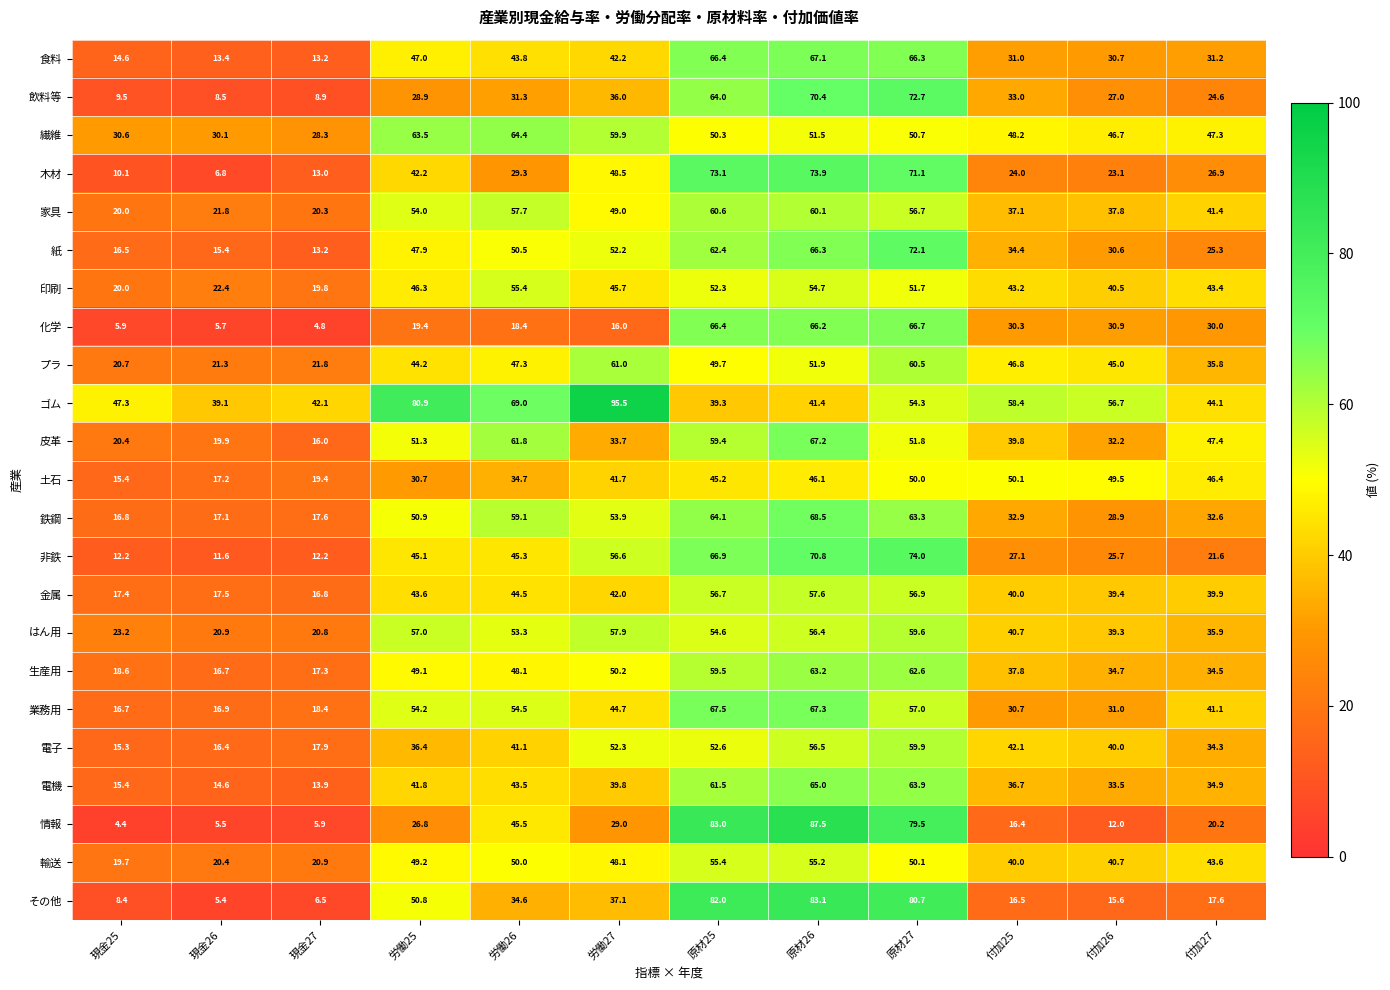

Which series has the largest range (max minus min)?

情報